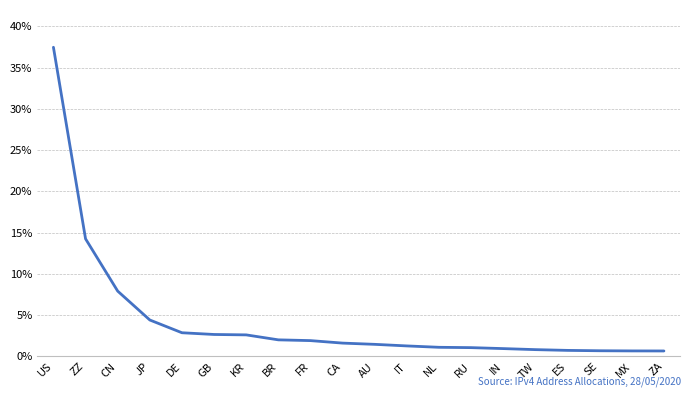

What is the smallest value displayed?

0.7